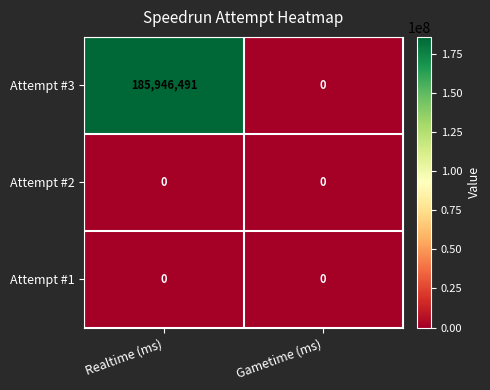

At which category is the sum across all series the highest?

Realtime (ms)